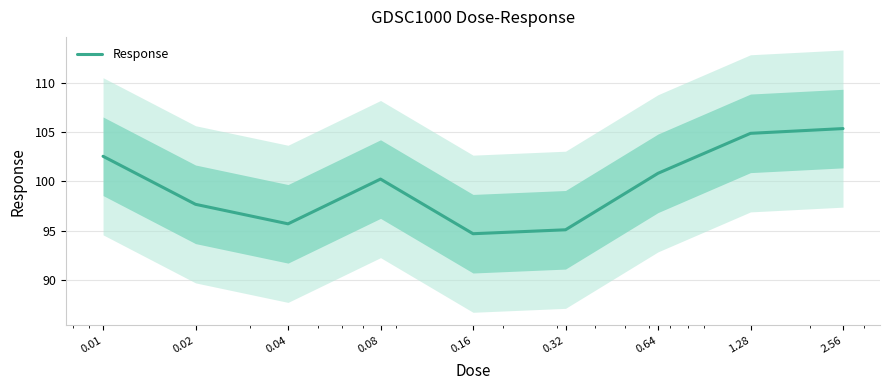

How many points are higher than both their immediate neighbors (excluding endpoints)?

1